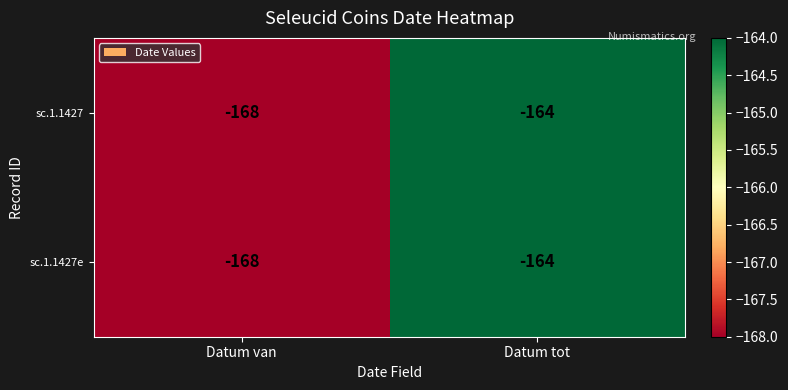

What is the difference between the maximum and minimum values in the sc.1.1427 series?

4